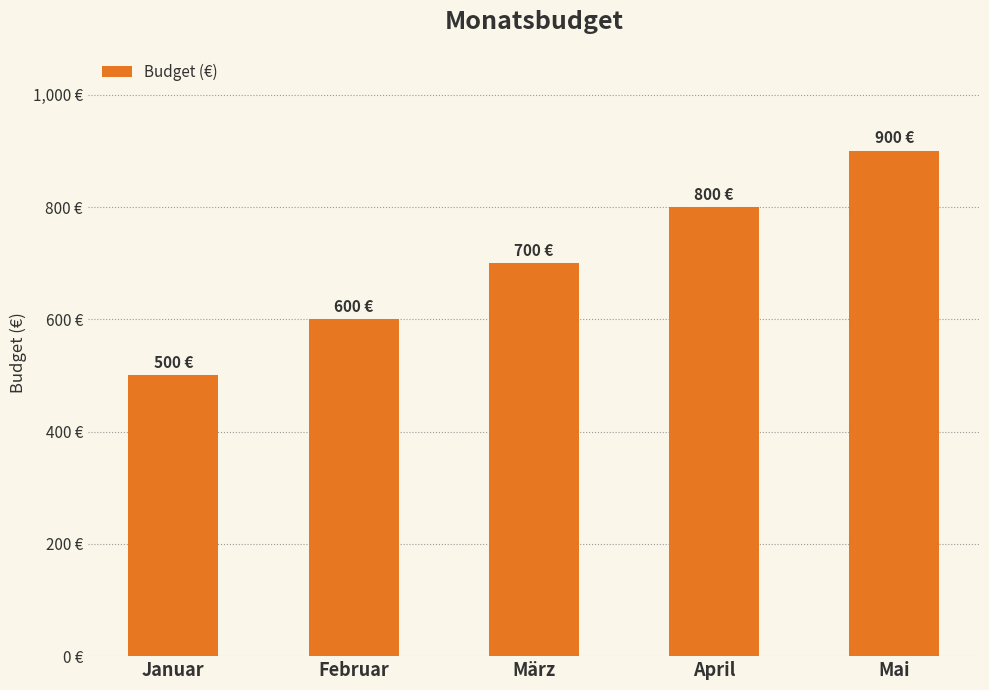

Does the chart contain any negative values?

No